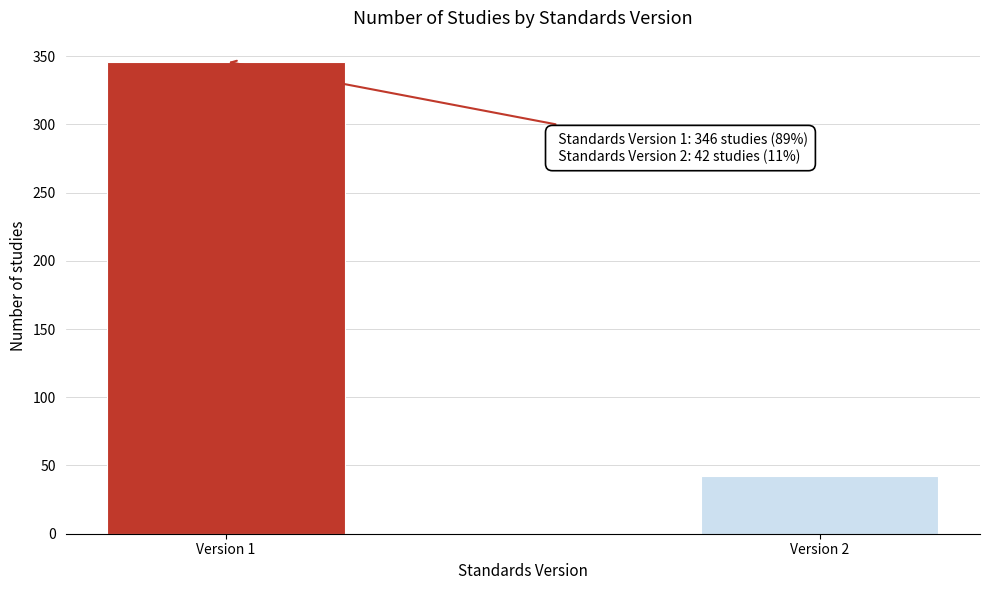

Reading left to right, list all the values displayed in this chart.

346	42